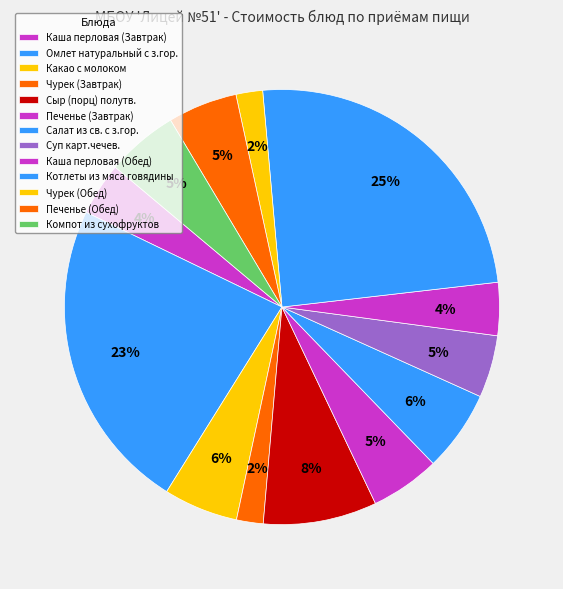

How much of the chart is everything except Сыр (порц) полутв.?

91.6%